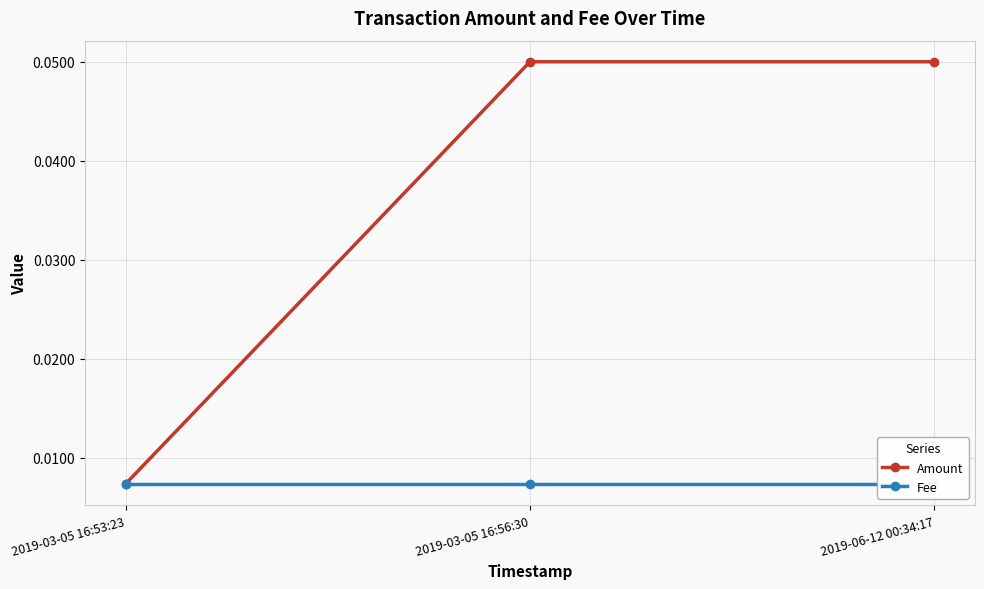

Where is Amount nearest to the value 0?

2019-03-05 16:53:23